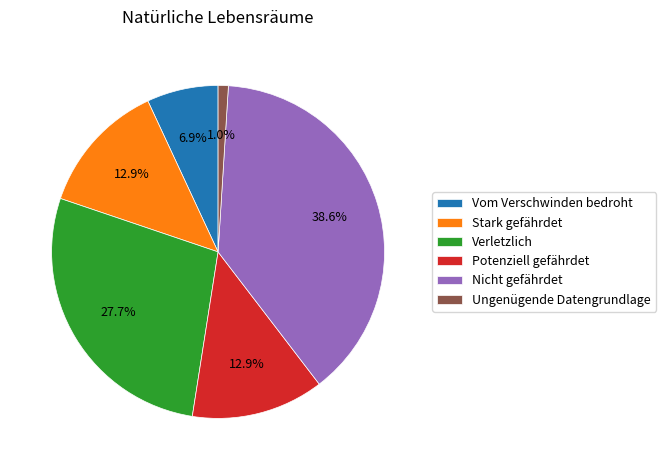

Is it true that Potenziell gefährdet is 13% of the pie?

True